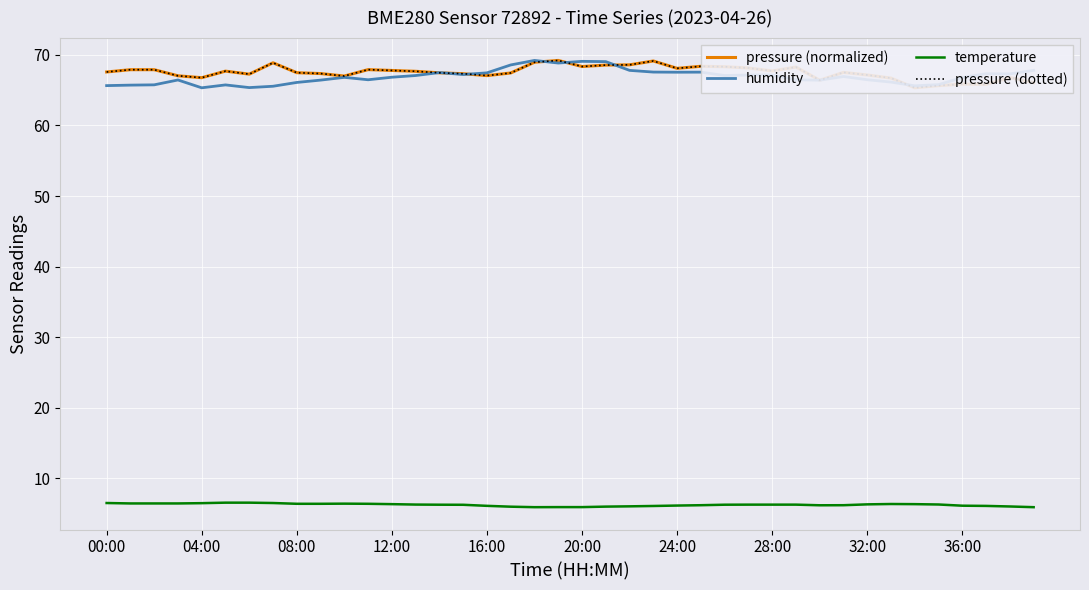

How many interior local valleys does the temperature series have?

2